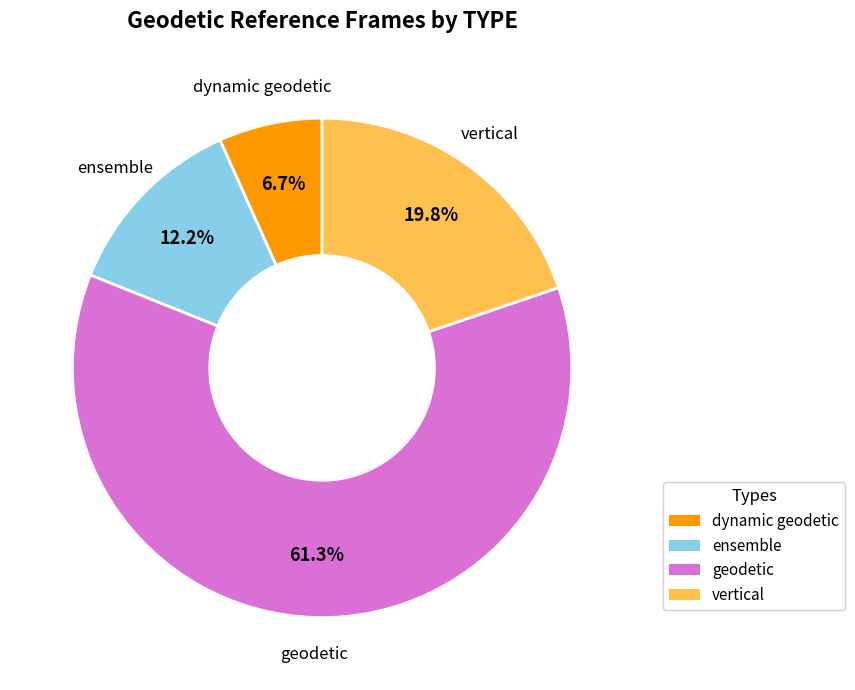

How many slices are in this pie chart?

4